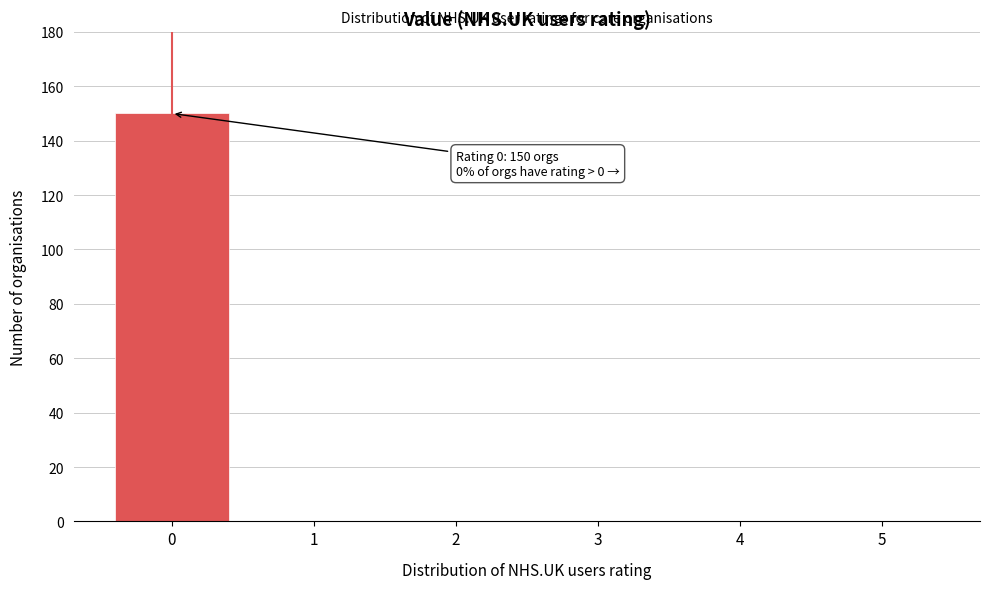

Reading left to right, list all the values displayed in this chart.

0=150	1=0	2=0	3=0	4=0	5=0